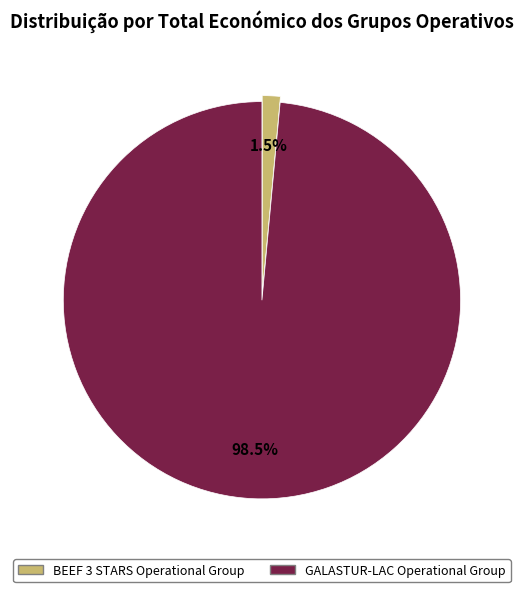

Which category accounts for the majority?

GALASTUR-LAC Operational Group